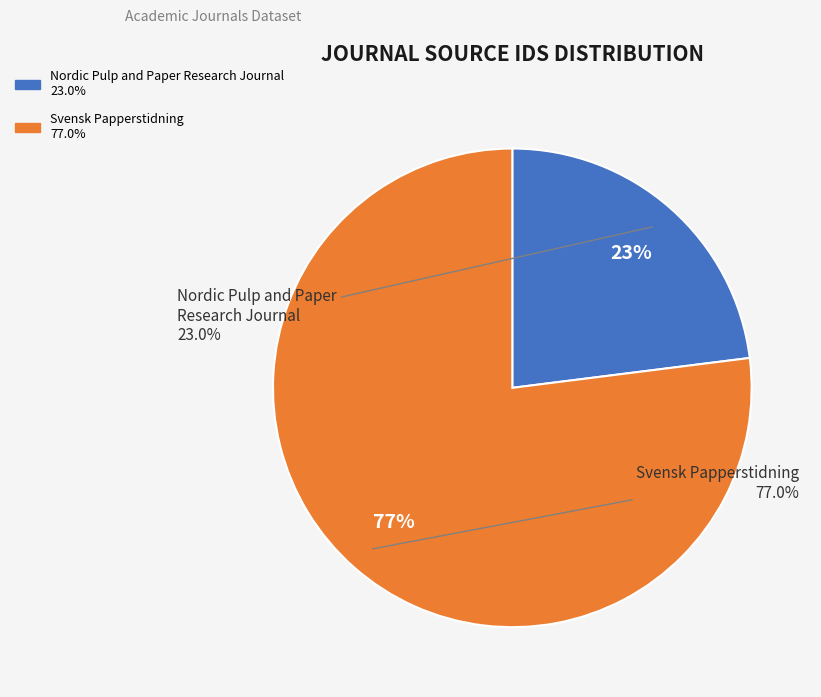

To the nearest percent, what is the difference between the largest and smallest slice percentages?

54%